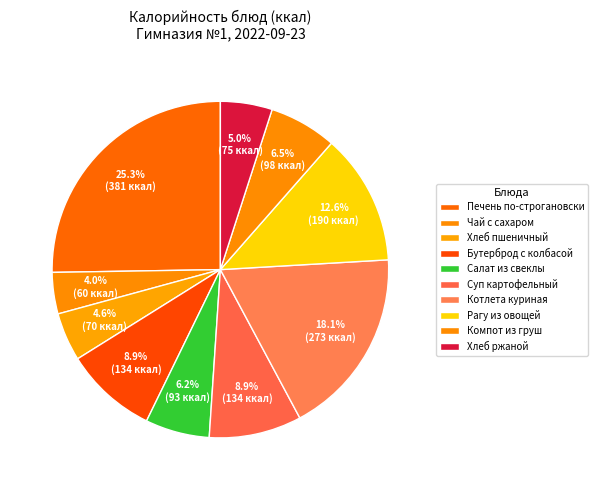

How many slices are in this pie chart?

10